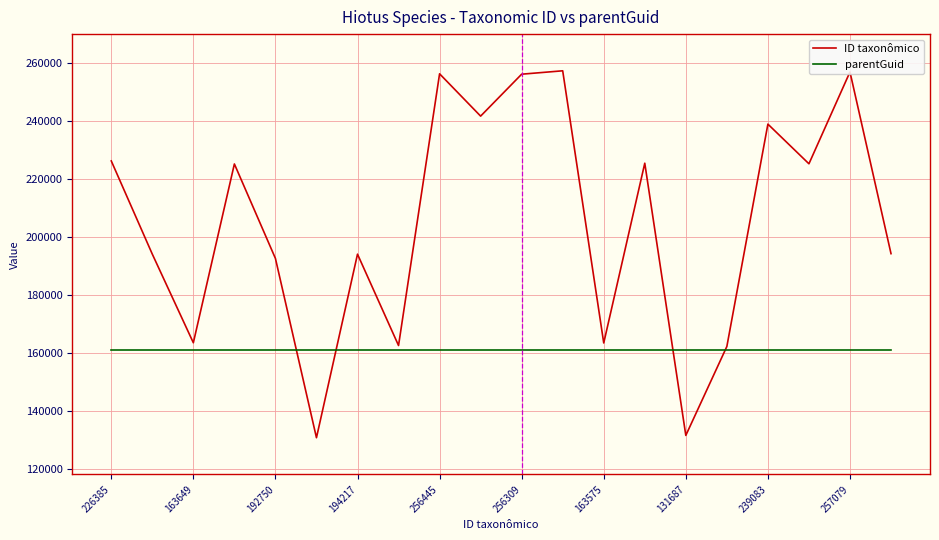

What is the smallest value displayed?

130891